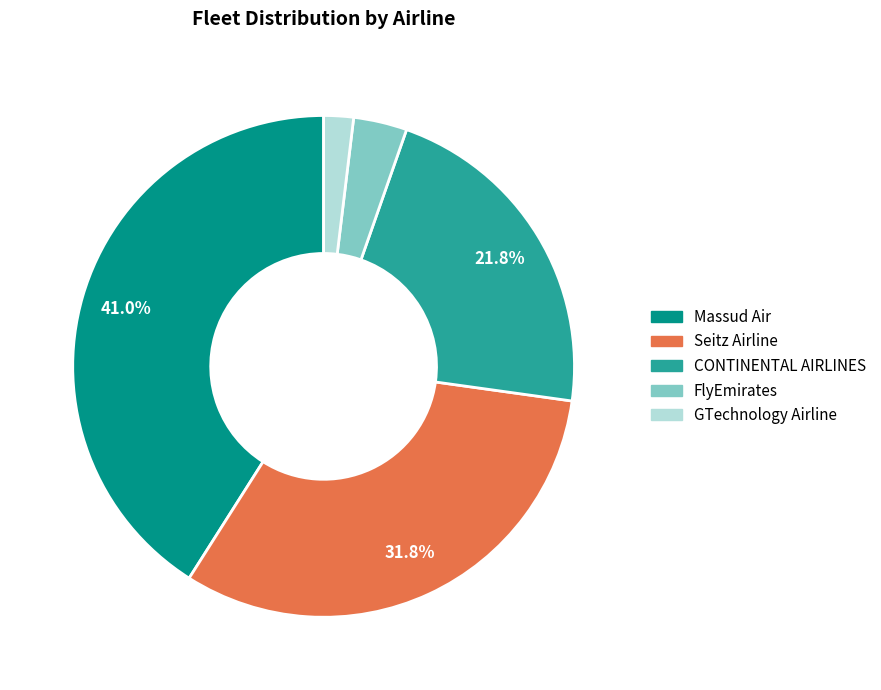

Count the number of slices in the pie.

5